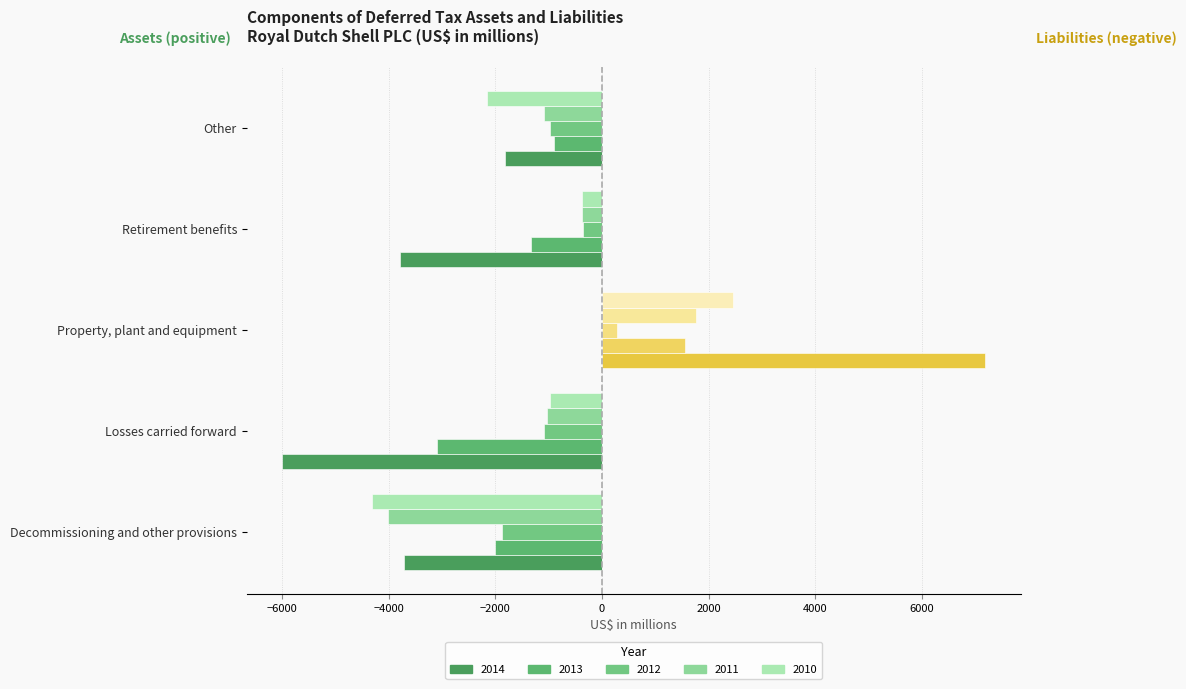

True or false: 2014 (Liabilities) has a value of 0 at Other.

True